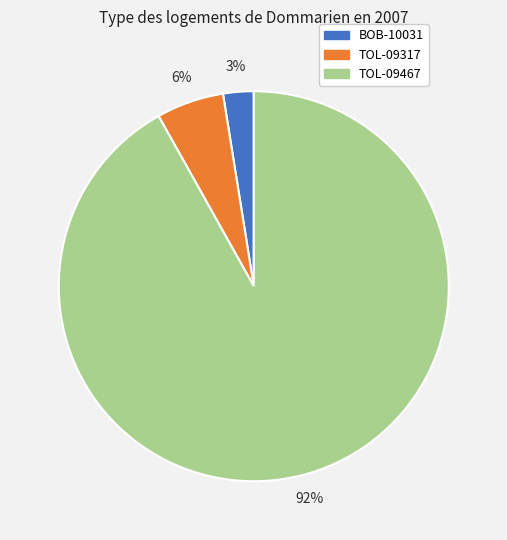

To the nearest percent, what percentage of the pie is TOL-09317?

6%